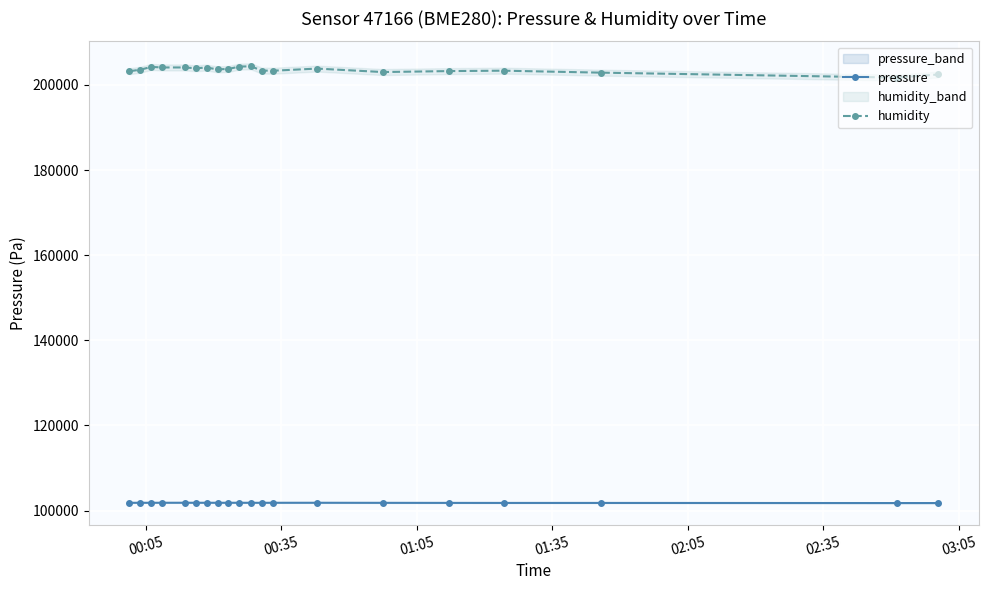

True or false: humidity and pressure cross at least once.

False